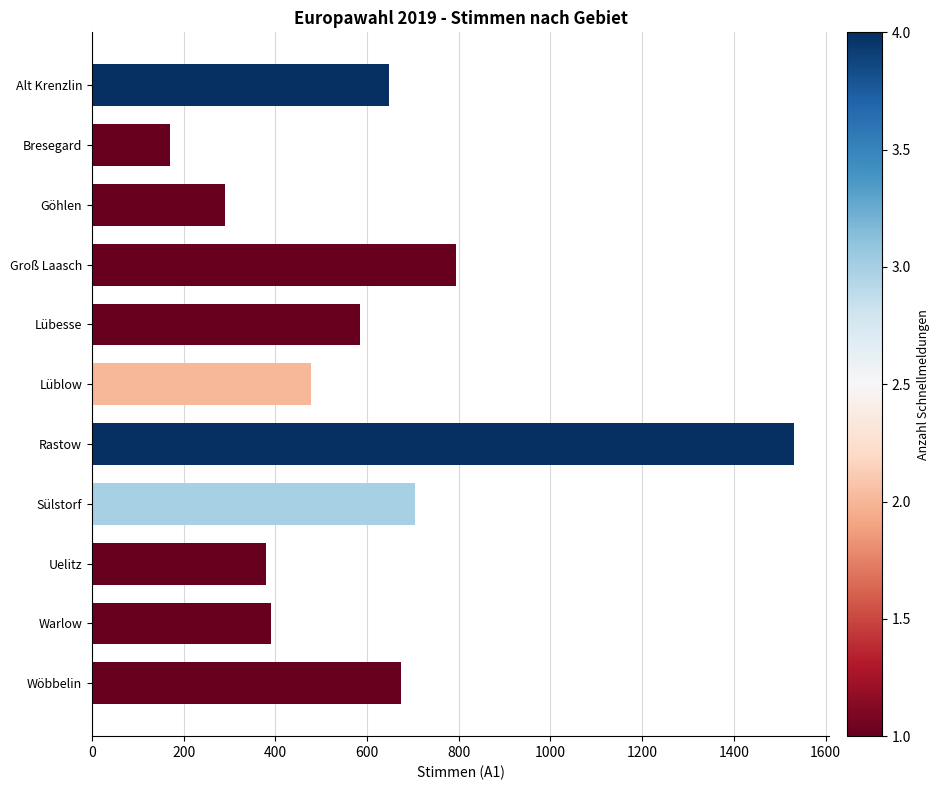

At which label is the value closest to 851?

Groß Laasch